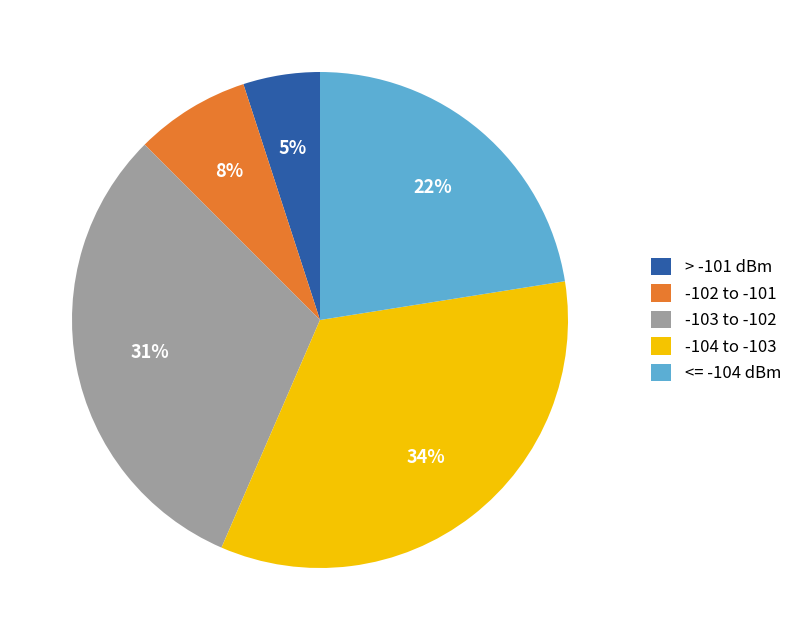

Does any single category account for the majority?

No